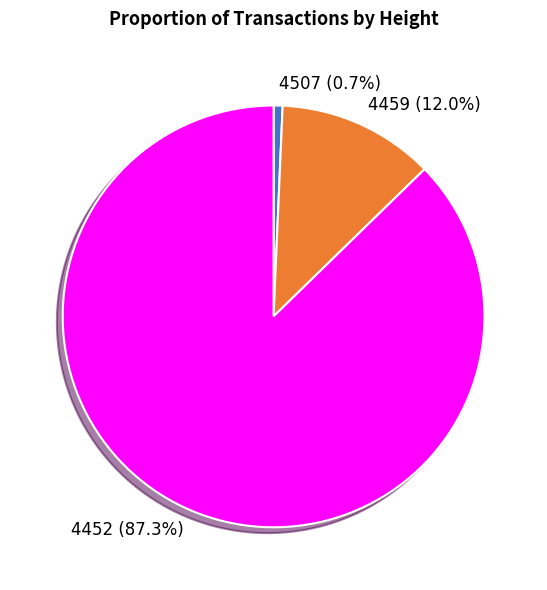

Count the number of slices in the pie.

3